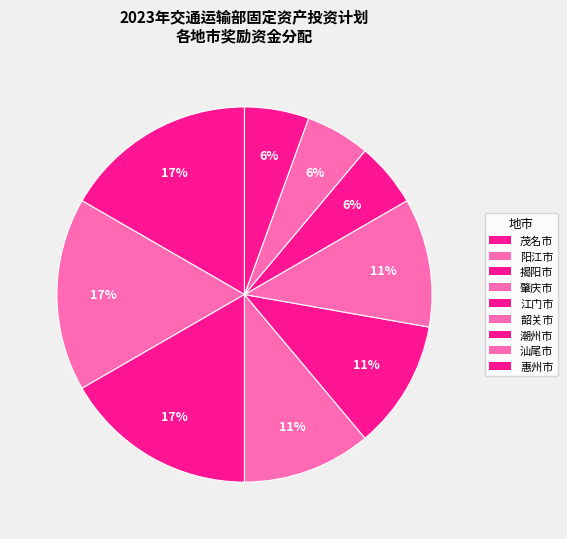

Count the number of slices in the pie.

9